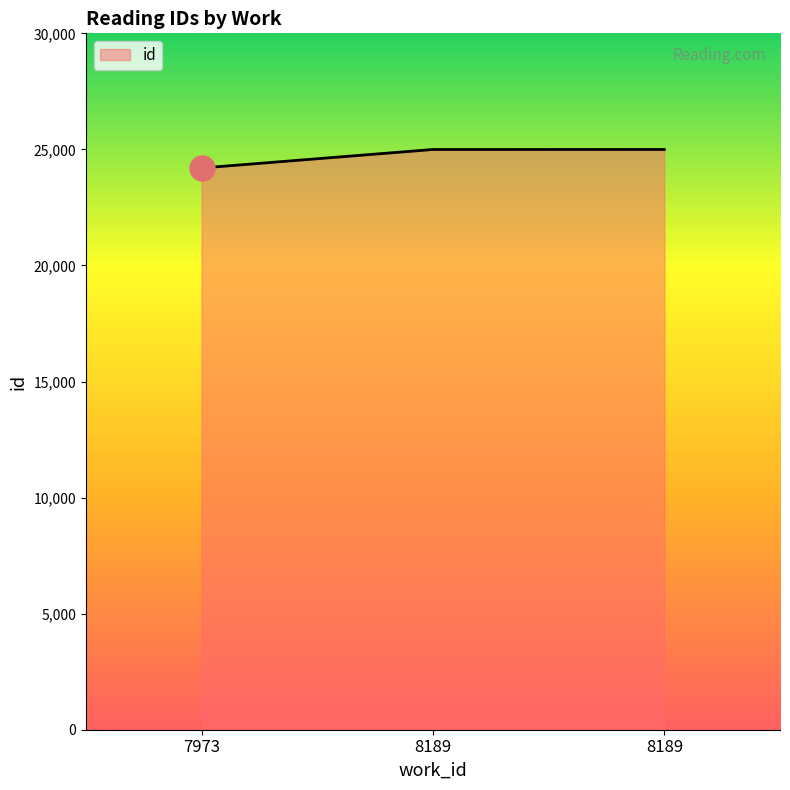

What is the smallest value displayed?

24199